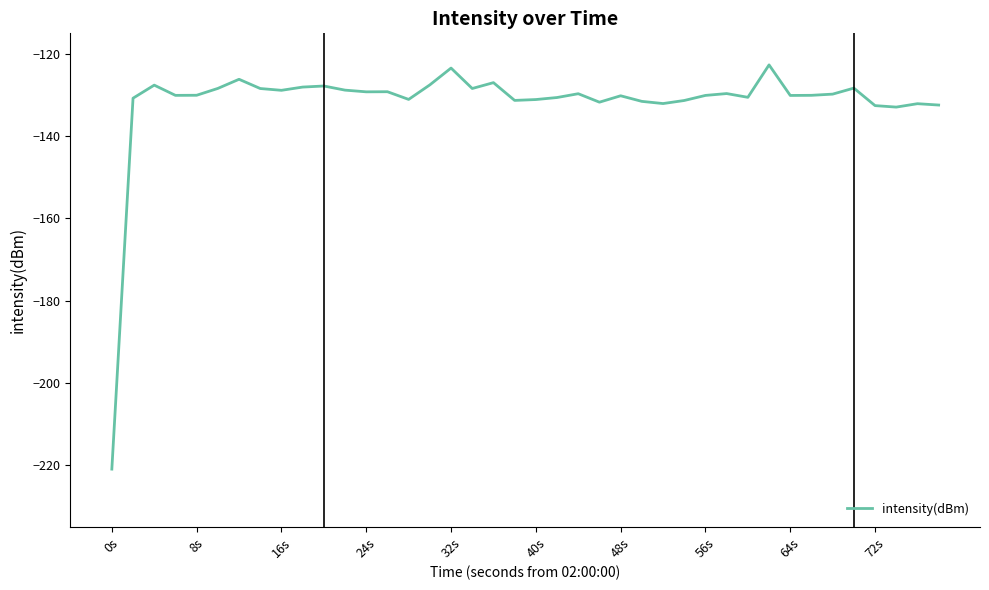

What is the maximum value shown in the chart?

-122.7